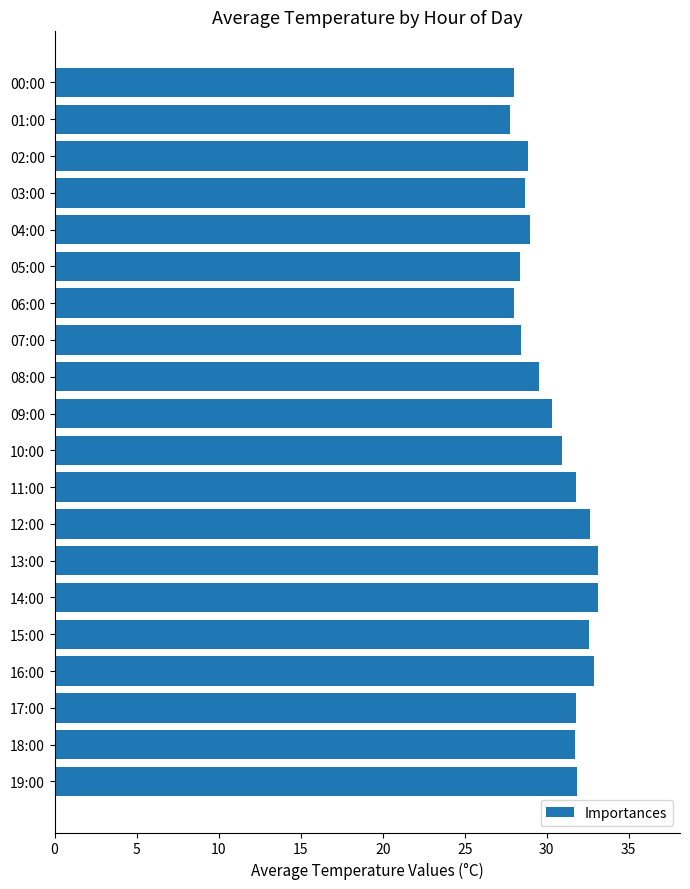

Are the bars horizontal?

Yes